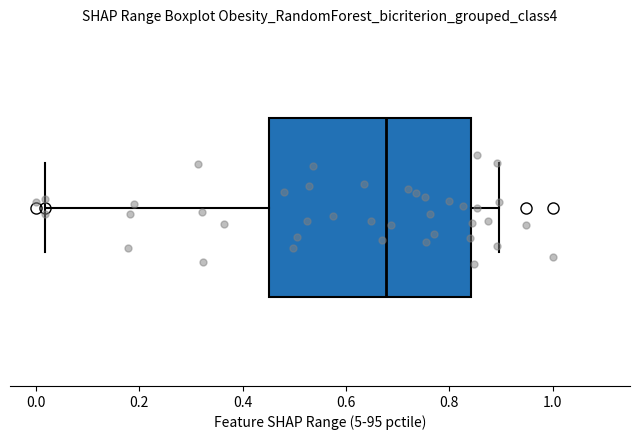

Transcribe this box plot: give where the median line is, the range the box spans, and where the two whiskers end, as read against the x-axis. The values are not printed on the chart, so give them approximately, as read against the axis.

median 0.68, box 0.46 to 0.84, whiskers 0.02 to 0.90